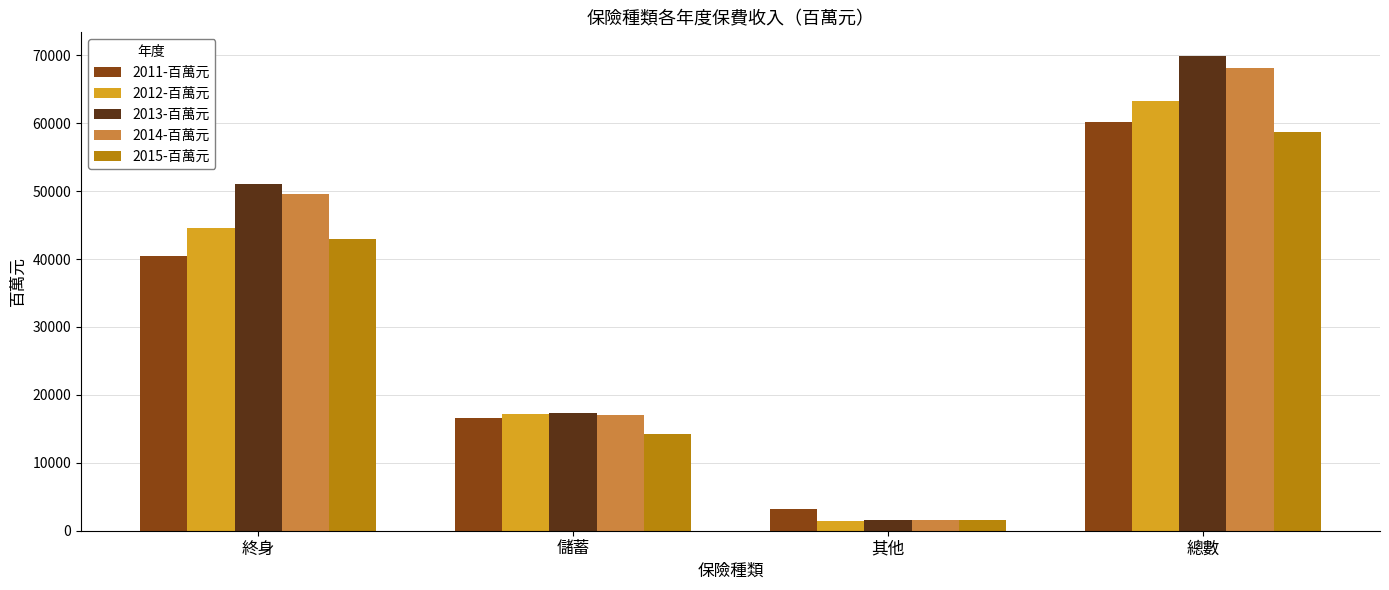

What is the total value across all series at 總數?

320303.5